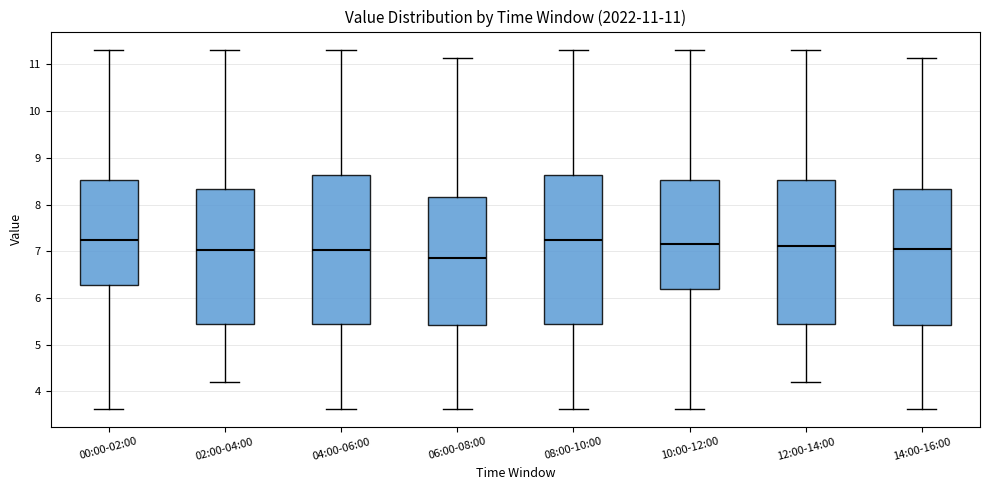

Which box has the lowest median line?

06:00-08:00